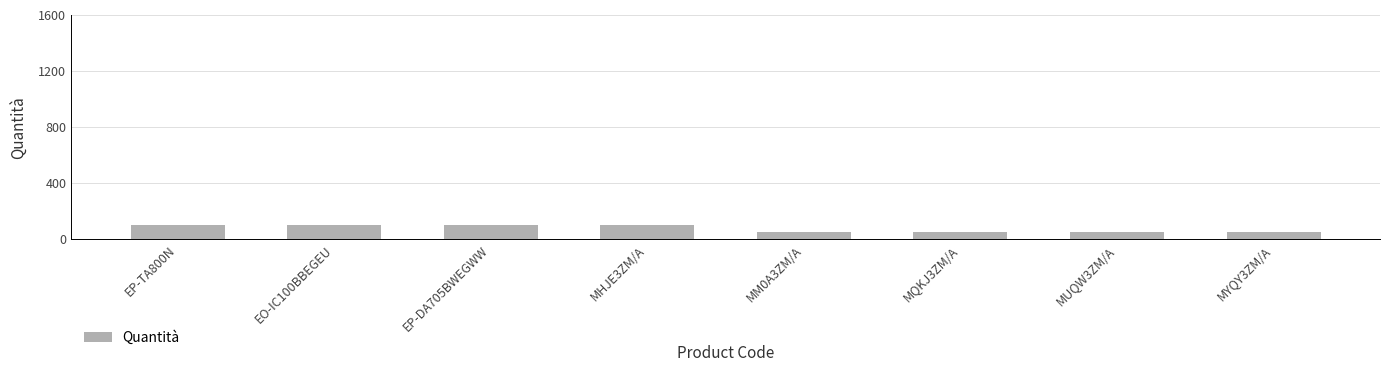

The value at EO-IC100BBEGEU is 100. True or false?

True